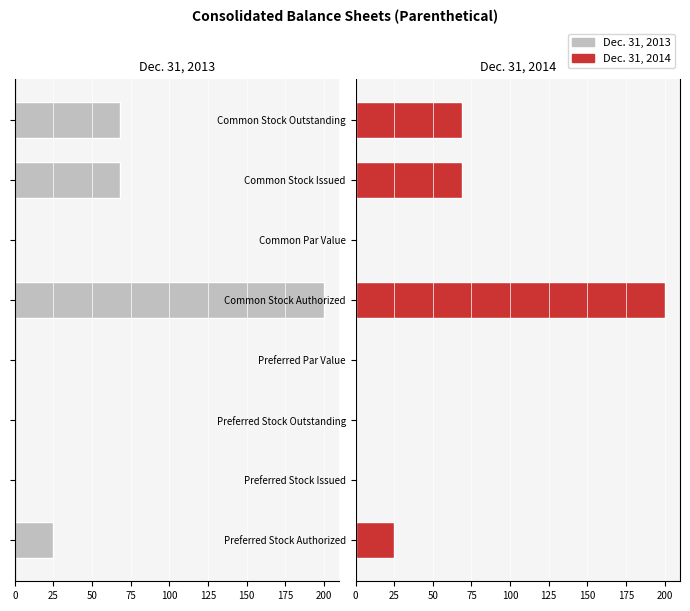

What is the sum of all Dec. 31, 2014 values?

362.8